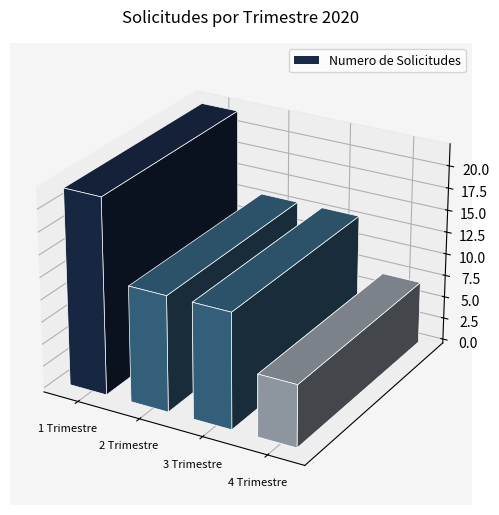

Rank the categories by value from lowest to highest.

4 Trimestre, 2 Trimestre, 3 Trimestre, 1 Trimestre